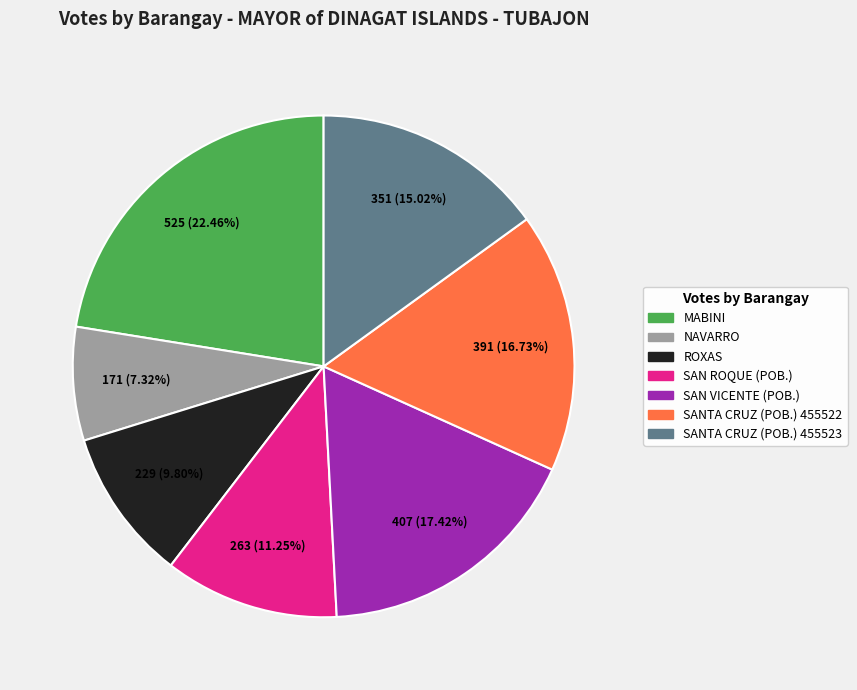

Approximately how many times larger is the value at NAVARRO compared to SAN ROQUE (POB.)?

0.7